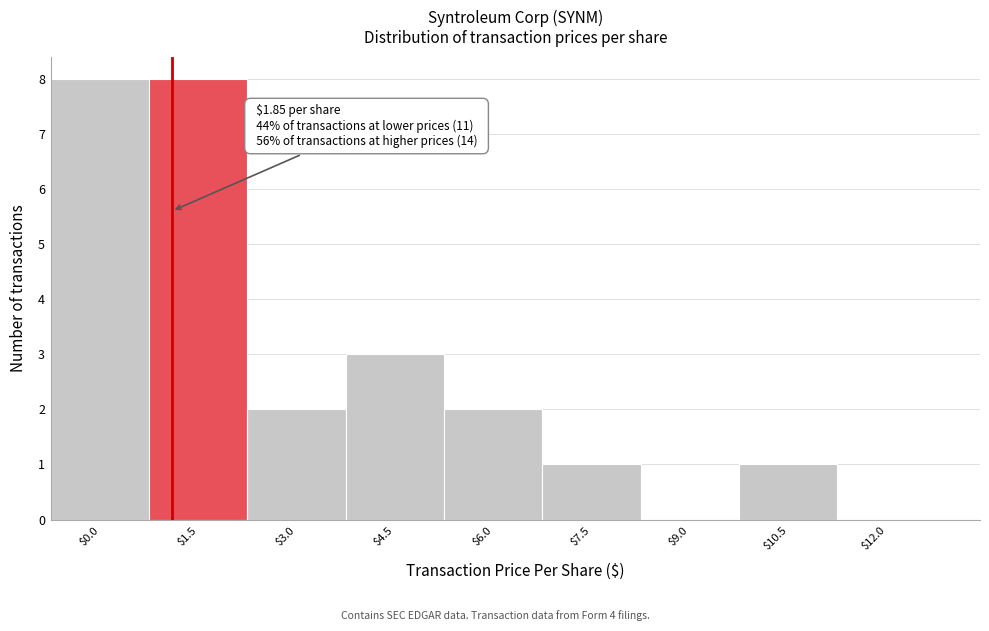

What is the sum of all values?

25